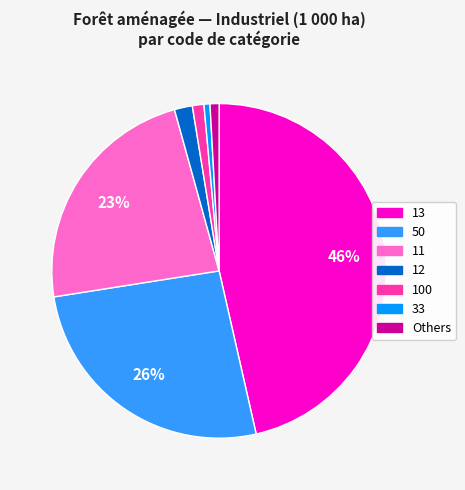

Does any single category account for the majority?

No